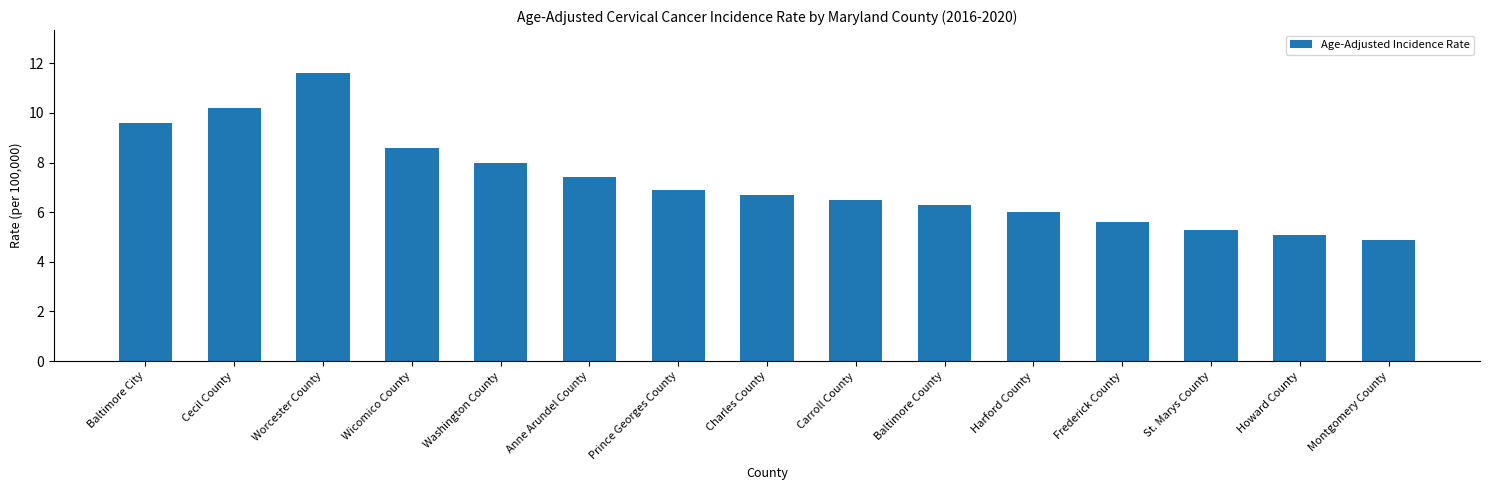

What is the change in value from Baltimore County to Harford County?

-0.3